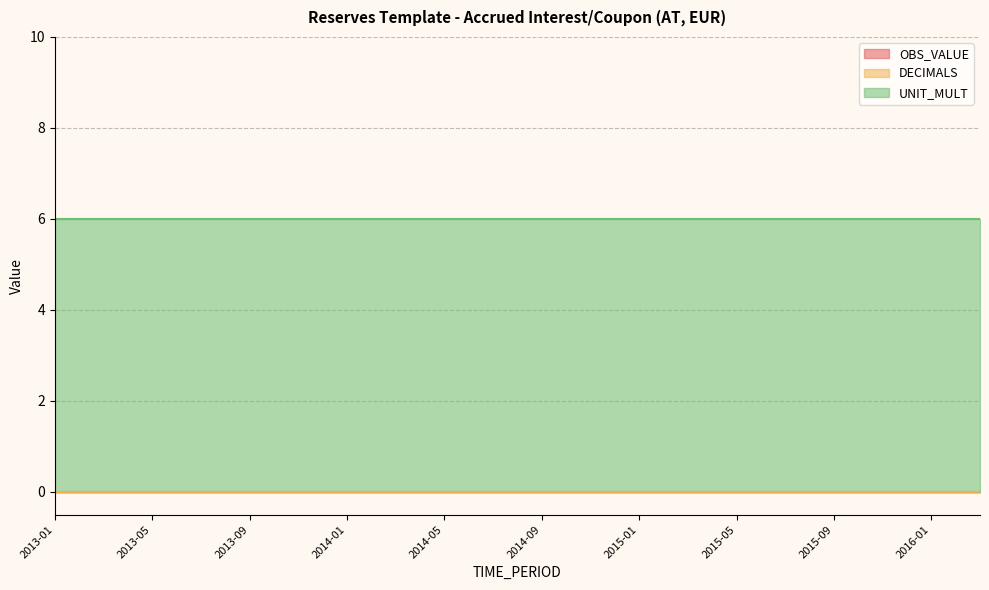

What are all the series names shown in the legend?

OBS_VALUE, DECIMALS, UNIT_MULT